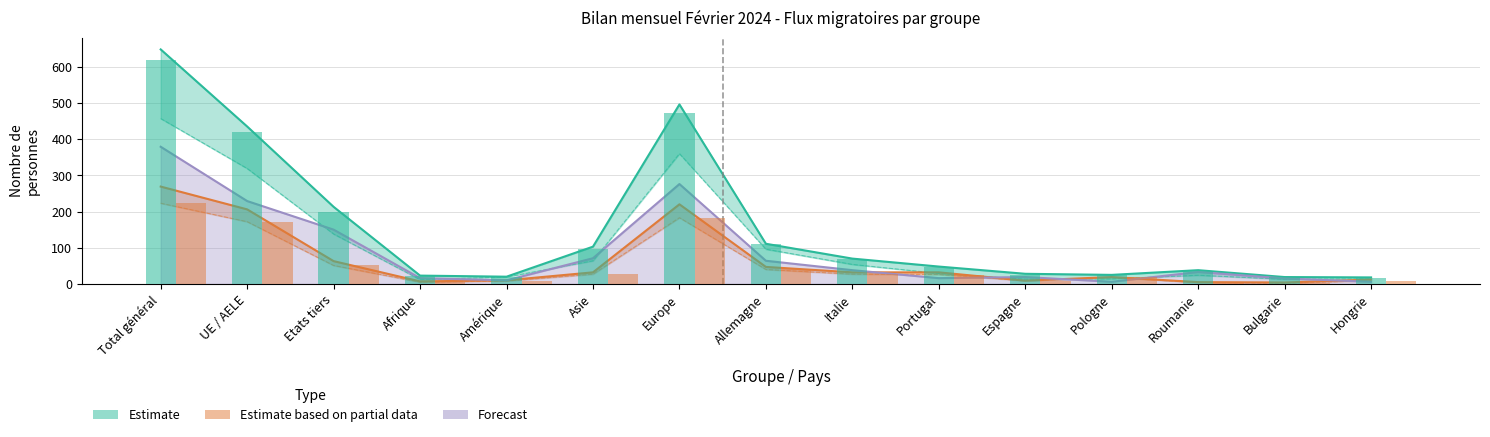

The Solde migratoire series shows 19 at Espagne. True or false?

True